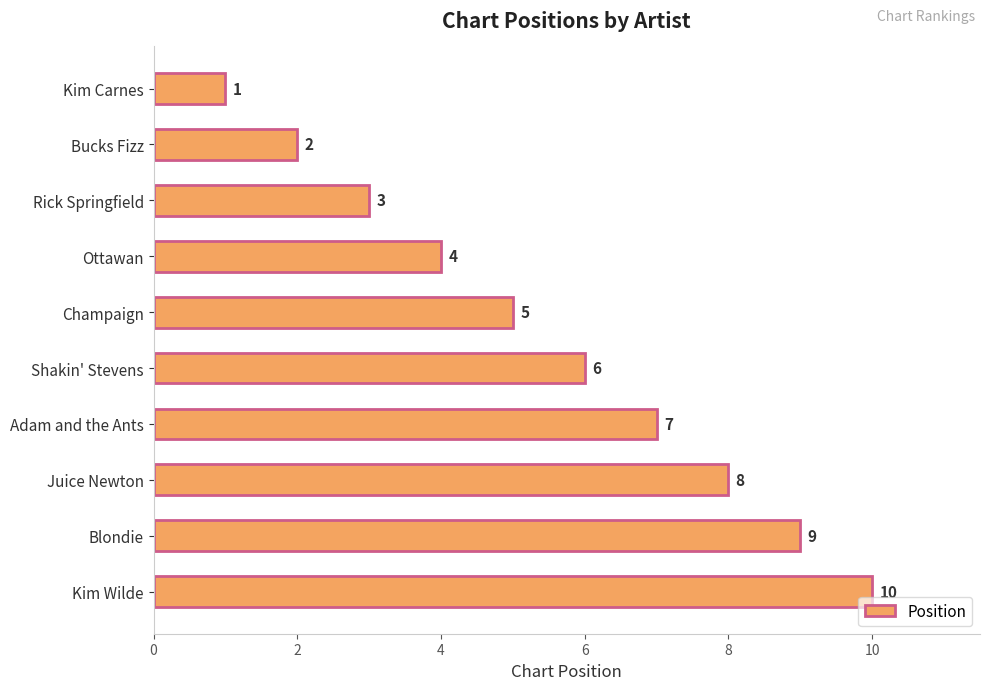

The value at Kim Carnes is 0. True or false?

False